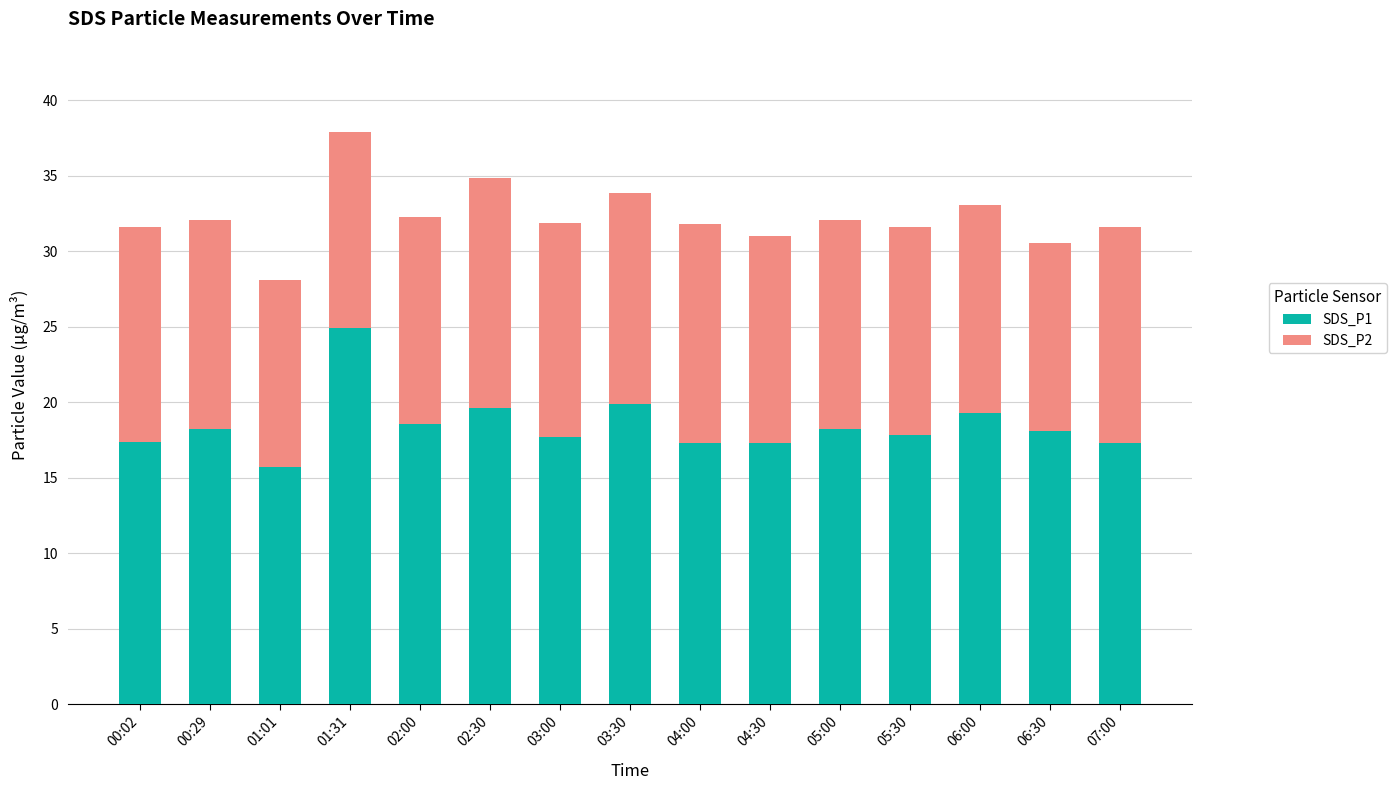

What is the highest value of the SDS_P1 series?

24.9